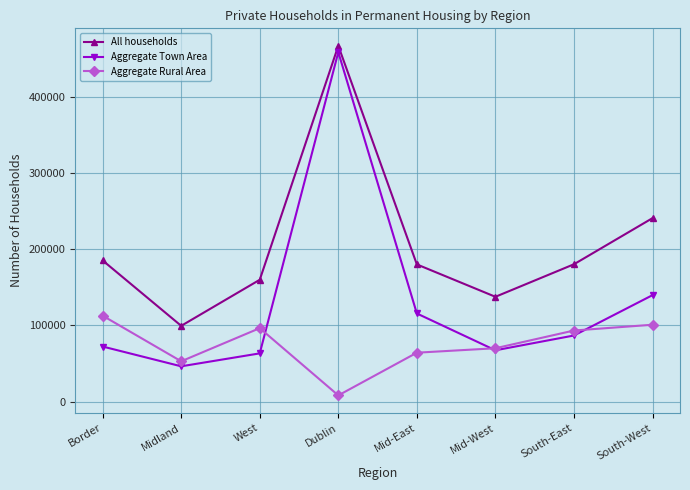

True or false: Aggregate Town Area and All households cross at least once.

False